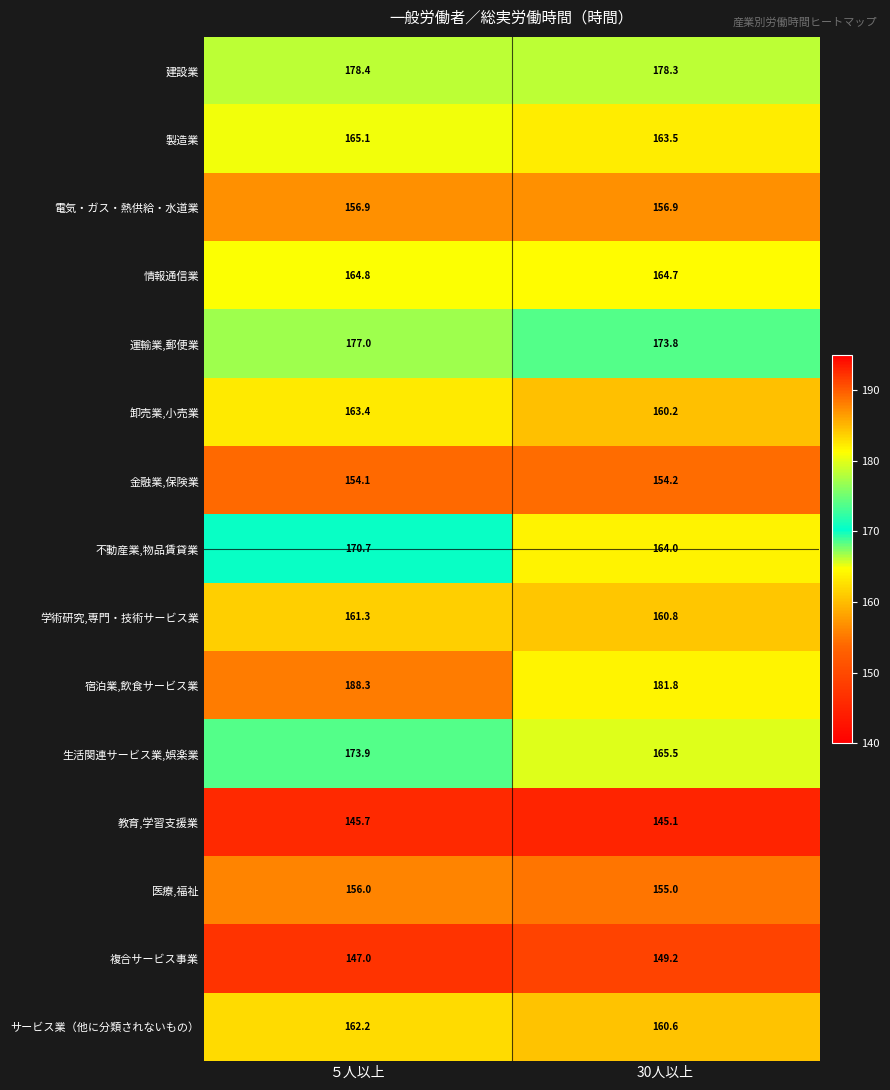

What is the average value of the 電気・ガス・熱供給・水道業 series?

156.9